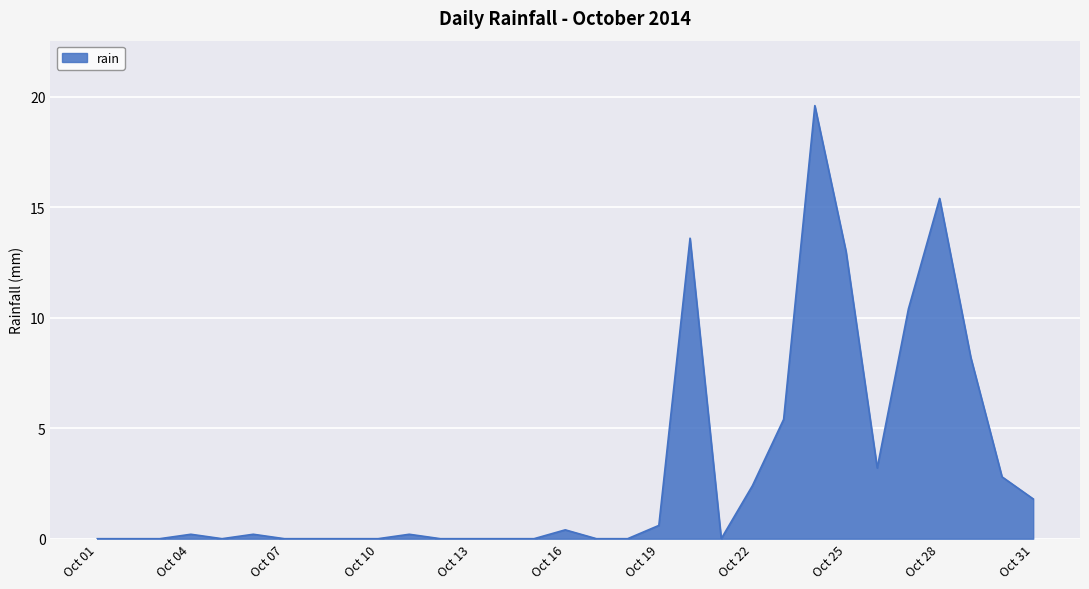

What is the sum of all values?

97.4